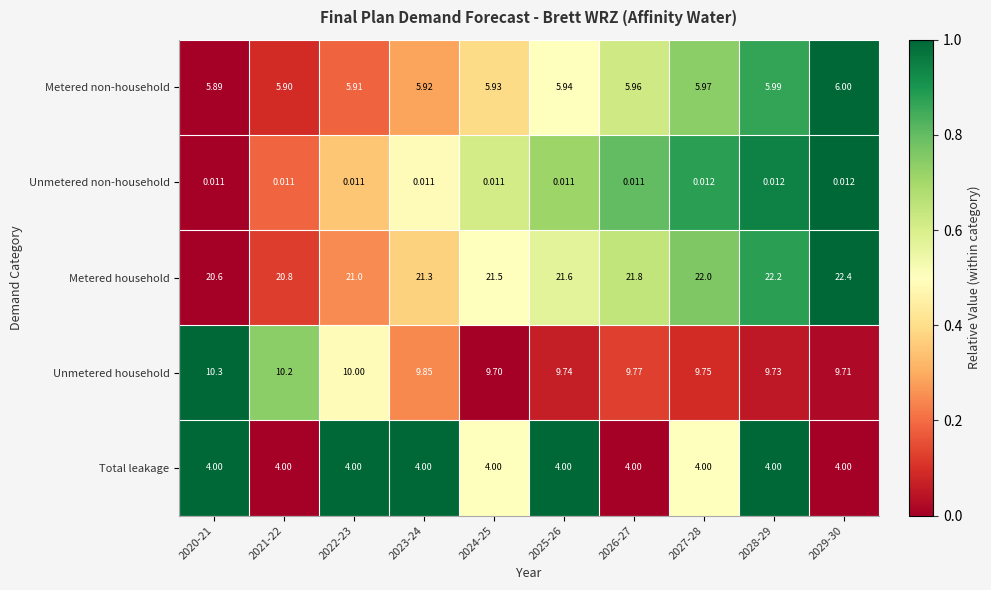

Which series has the largest total across all categories?

Metered household